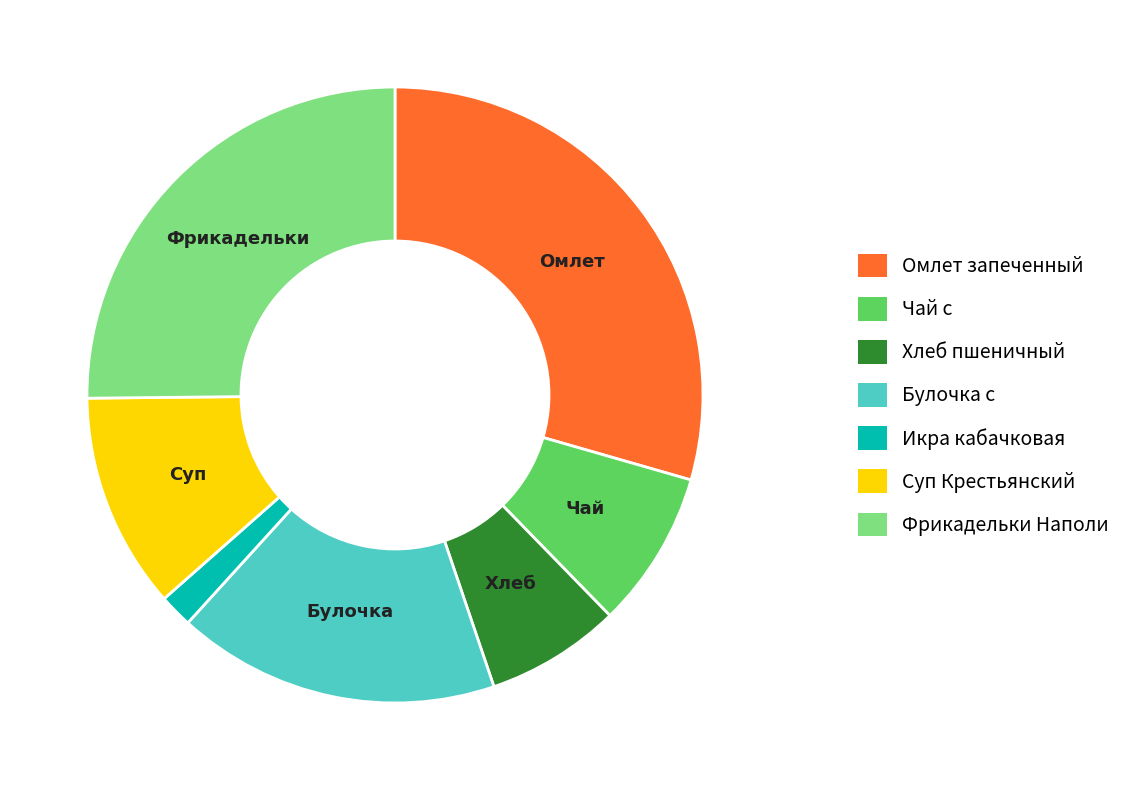

Approximately how many times larger is the value at Суп Крестьянский compared to Фрикадельки Наполи?

0.5